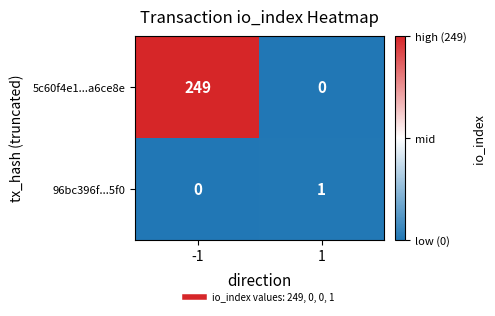

How many data points does each series have?

2